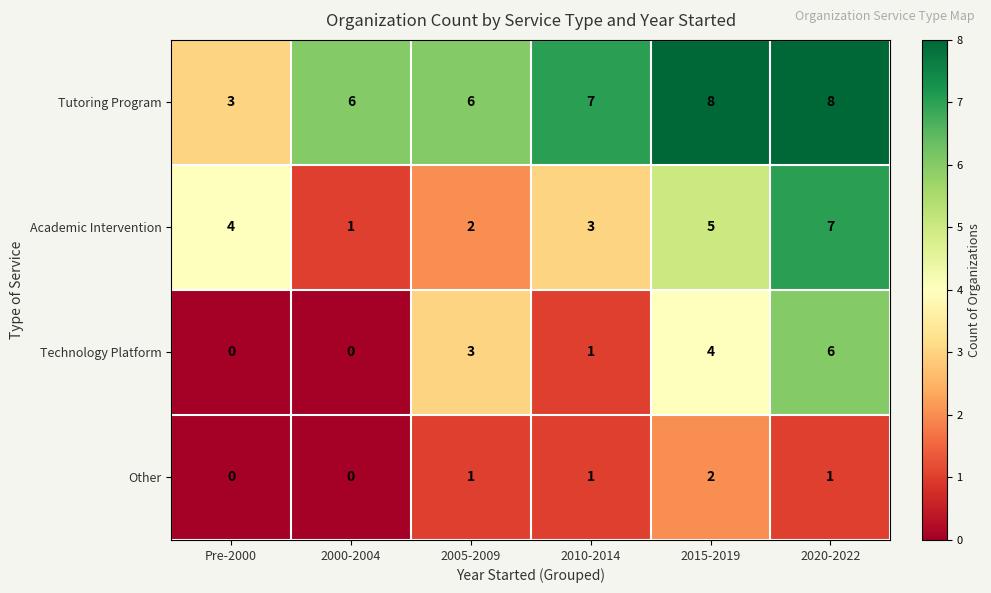

How many series are shown in this chart?

4